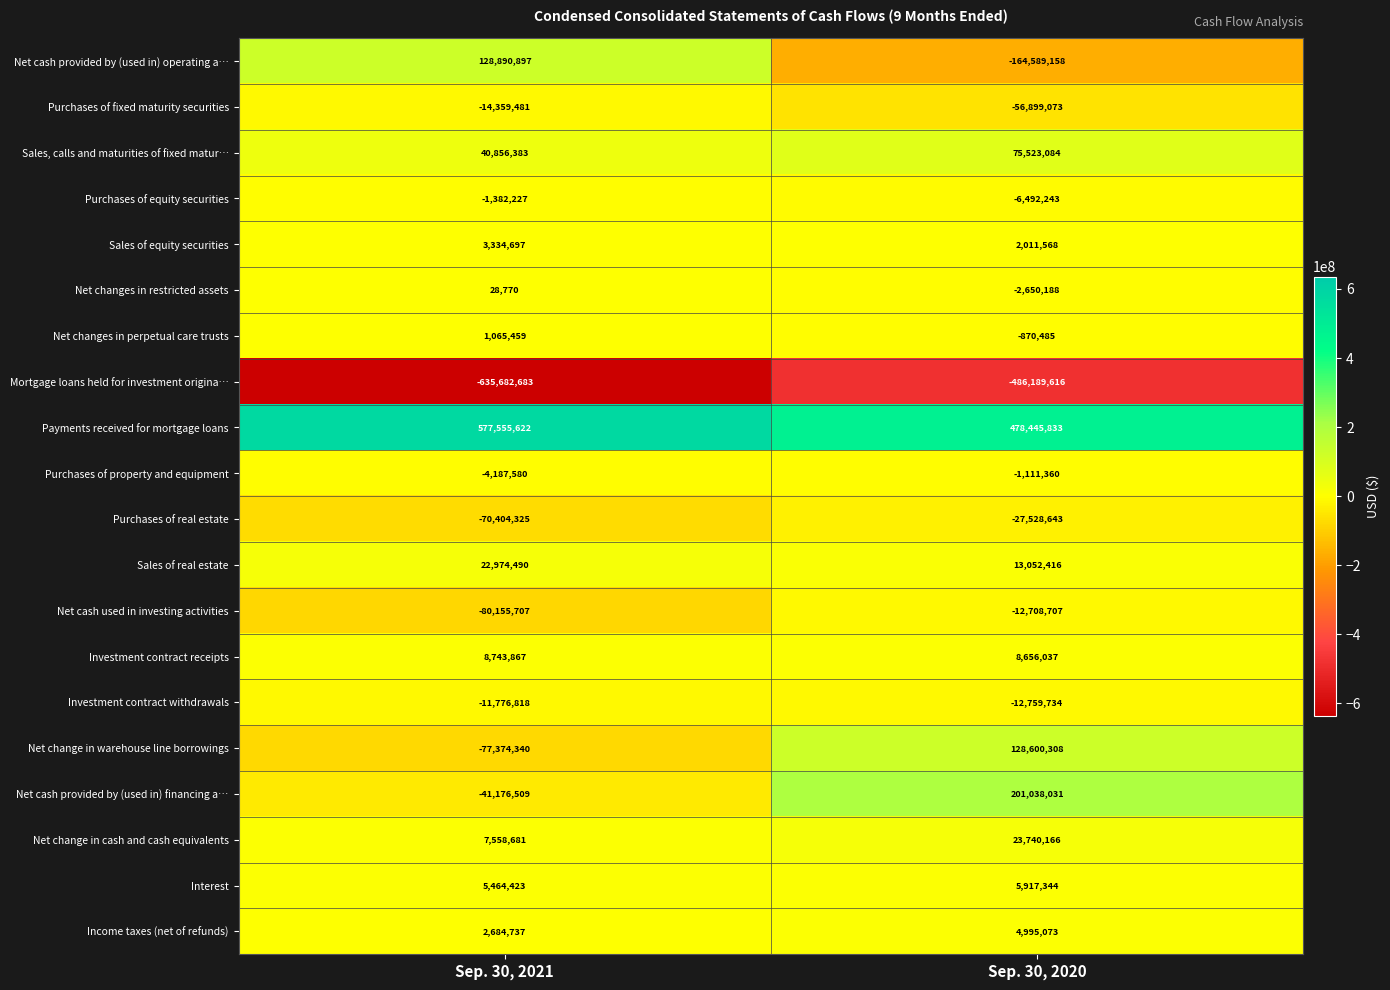

The Net change in cash and cash equivalents series shows 41225541 at Sep. 30, 2020. True or false?

False